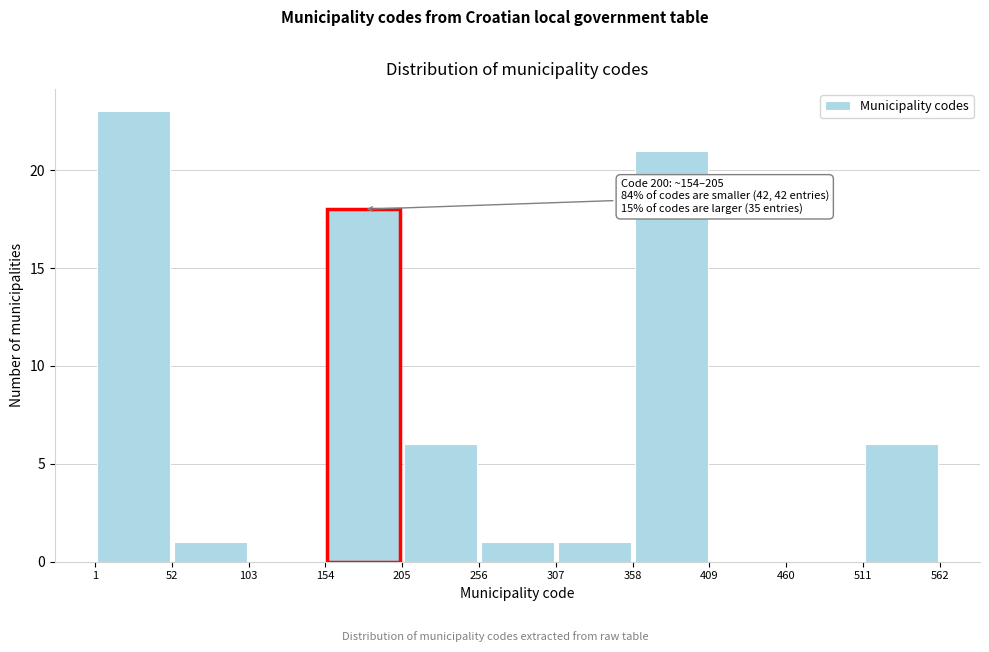

Over which range of the x-axis is the bar tallest?

1 to 52